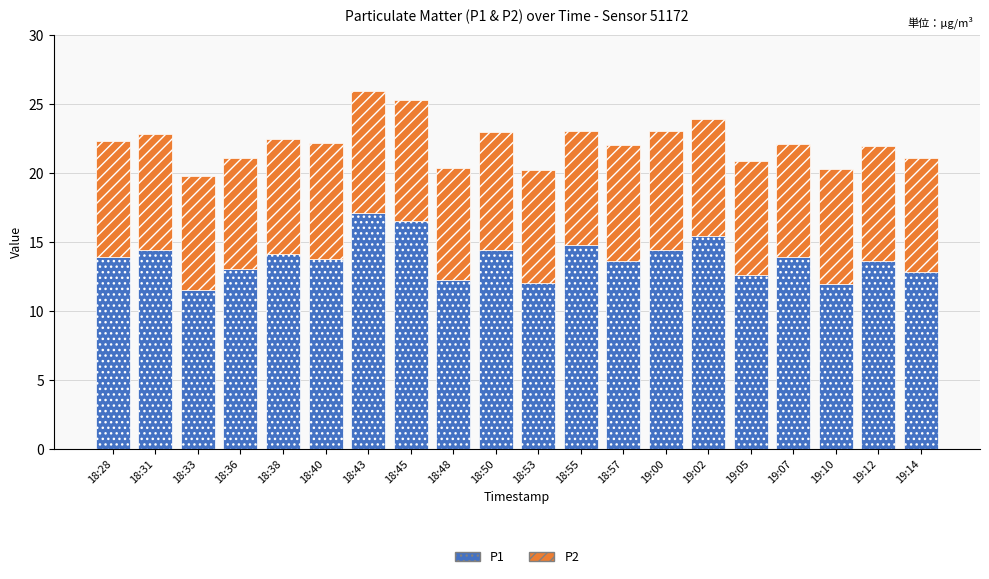

What is the average value of the P1 series?

13.8